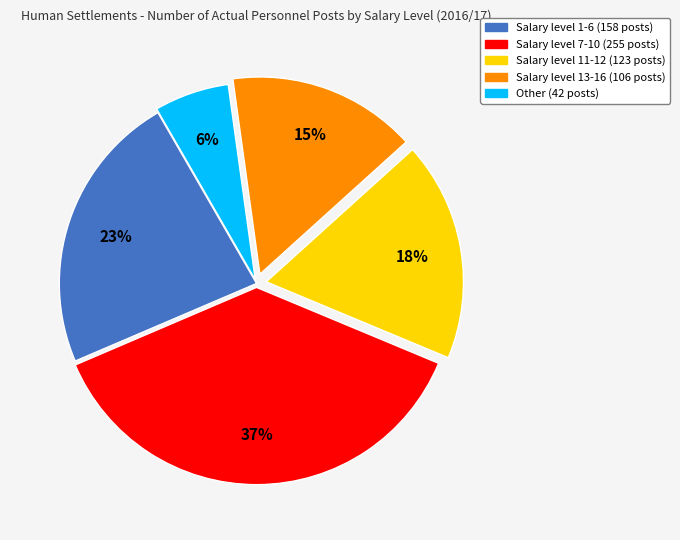

To the nearest percent, what is the difference between the largest and smallest slice percentages?

31%